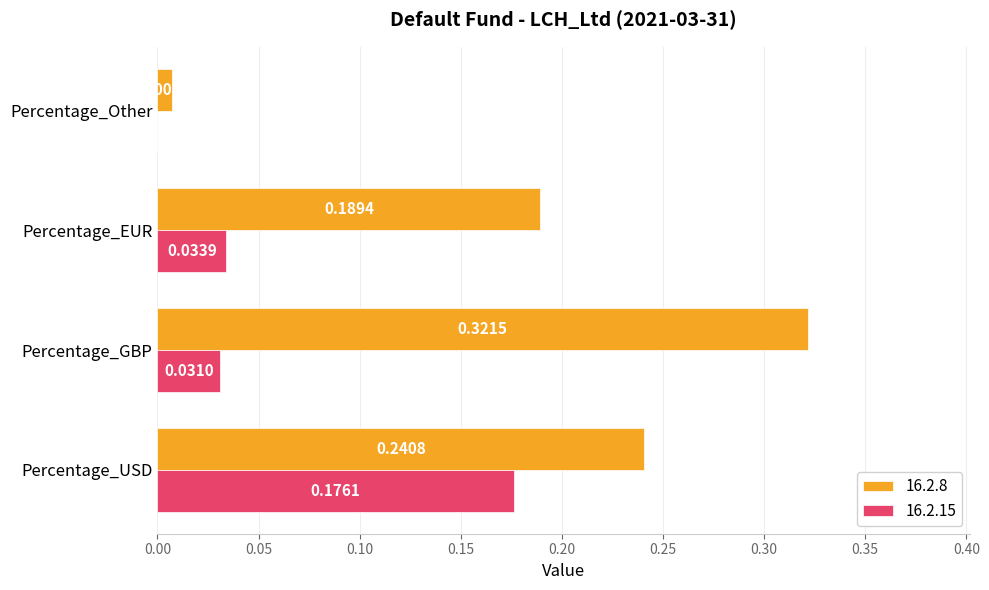

At which category is the sum across all series the highest?

Percentage_USD